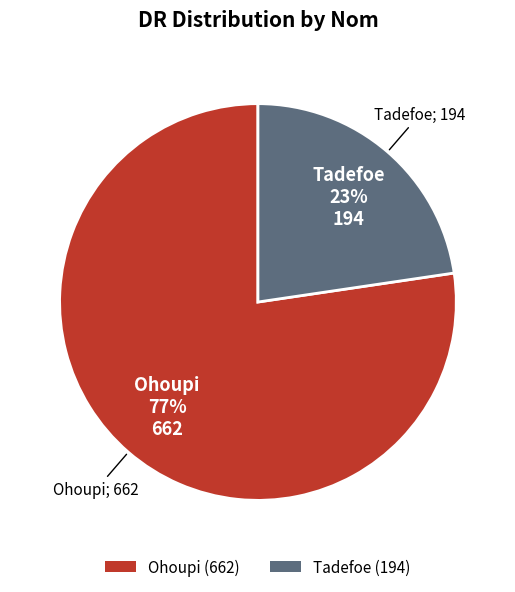

Combined, do Ohoupi and Tadefoe account for over 50%?

Yes